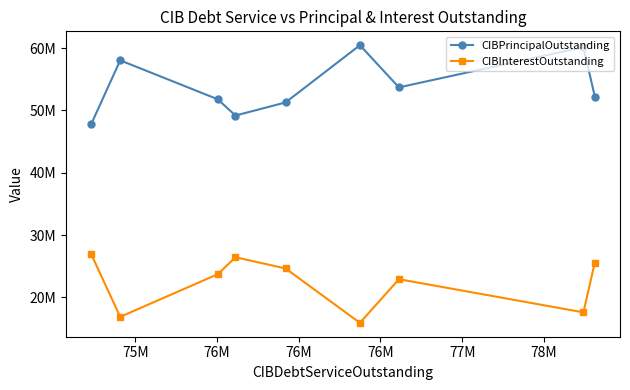

What is the greatest value displayed?

60480000.0